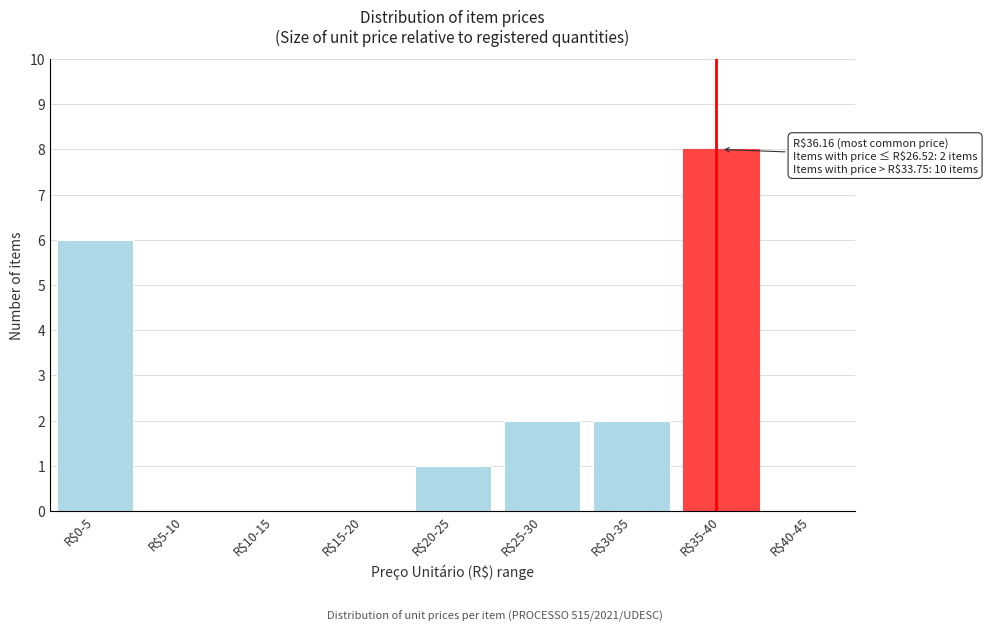

The value at R$25-30 is 2. True or false?

True